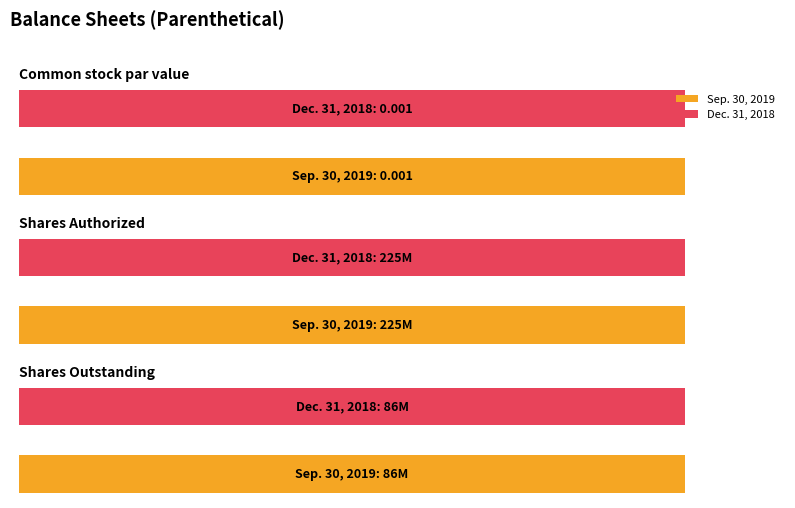

What is the average value of the Dec. 31, 2018 series?

103656888.3